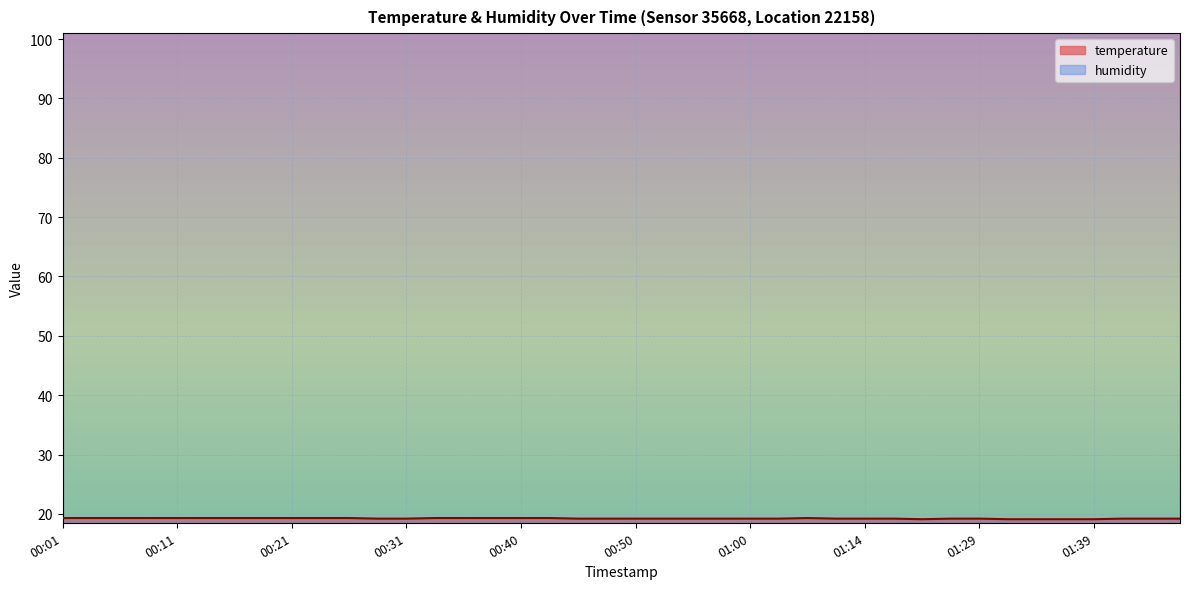

Rank the categories by value from lowest to highest.

01:18, 01:31, 01:34, 01:36, 01:39, 00:28, 00:31, 00:45, 00:48, 00:50, 00:53, 00:55, 00:58, 01:00, 01:03, 01:11, 01:14, 01:16, 01:21, 01:29, 01:41, 01:44, 01:46, 00:01, 00:04, 00:06, 00:09, 00:11, 00:14, 00:16, 00:18, 00:21, 00:23, 00:26, 00:33, 00:36, 00:38, 00:40, 00:43, 01:05